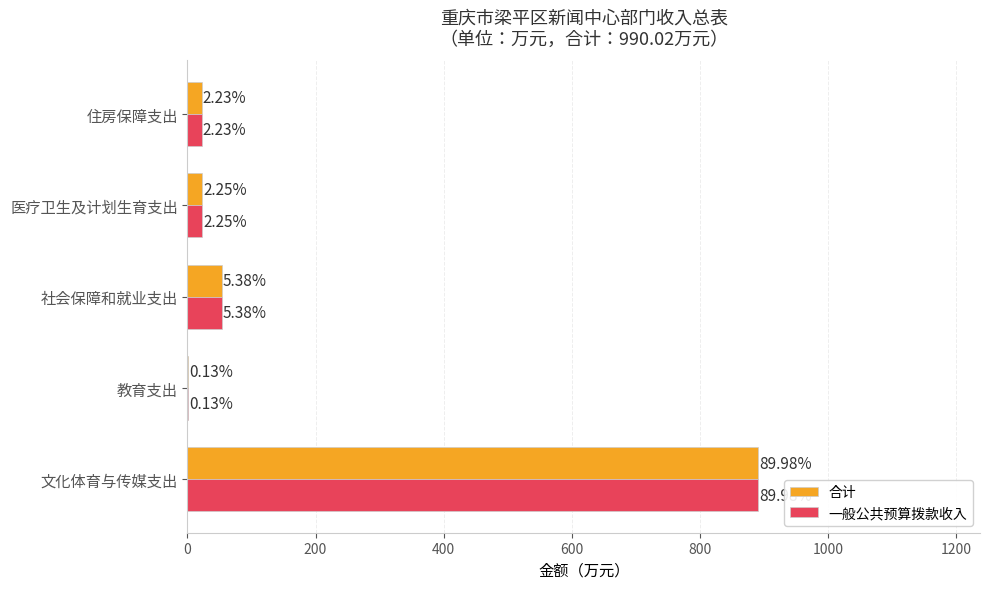

What are all the series names shown in the legend?

合计, 一般公共预算拨款收入